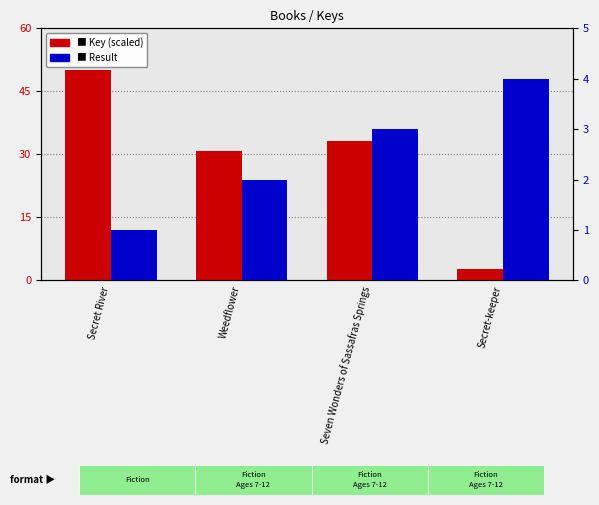

Between Secret River and Secret-keeper, which is larger?

Secret River